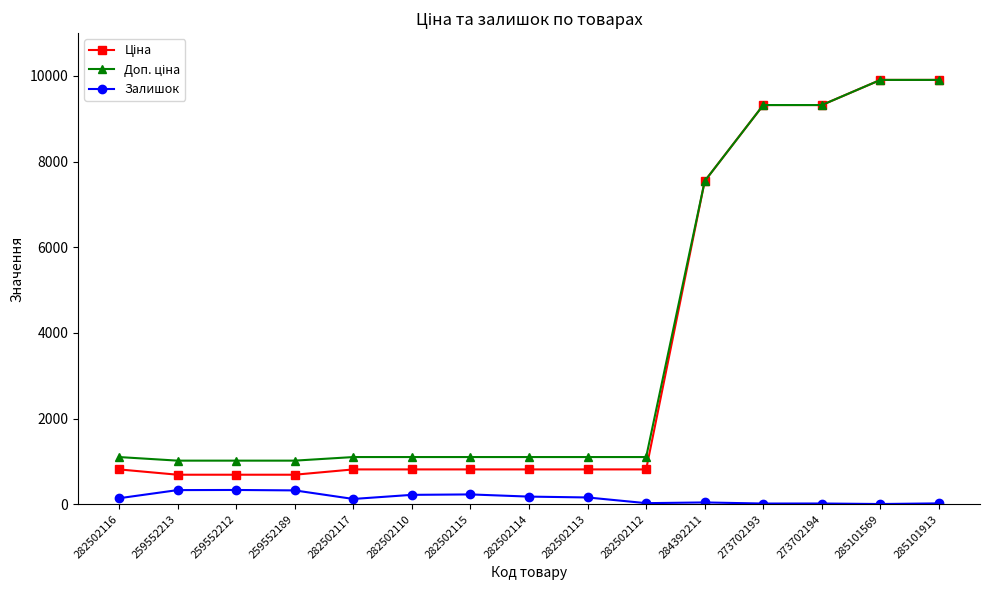

What is the greatest value displayed?

9908.5